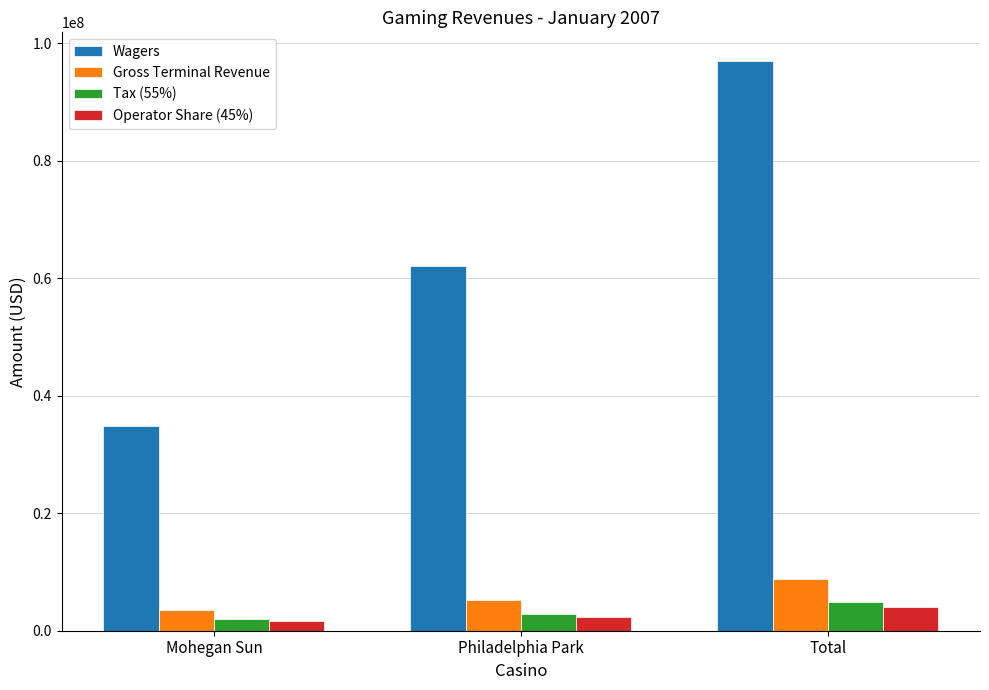

Reading left to right, what are all the values shown in this chart?

Wagers: Mohegan Sun=34889453.1	Philadelphia Park=62127659.8	Total=97017112.9
Gross Terminal Revenue: Mohegan Sun=3517247.2	Philadelphia Park=5312825.6	Total=8830072.8
Tax (55%): Mohegan Sun=1934485.9	Philadelphia Park=2922054.1	Total=4856540.1
Operator Share (45%): Mohegan Sun=1582761.2	Philadelphia Park=2390771.5	Total=3973532.8